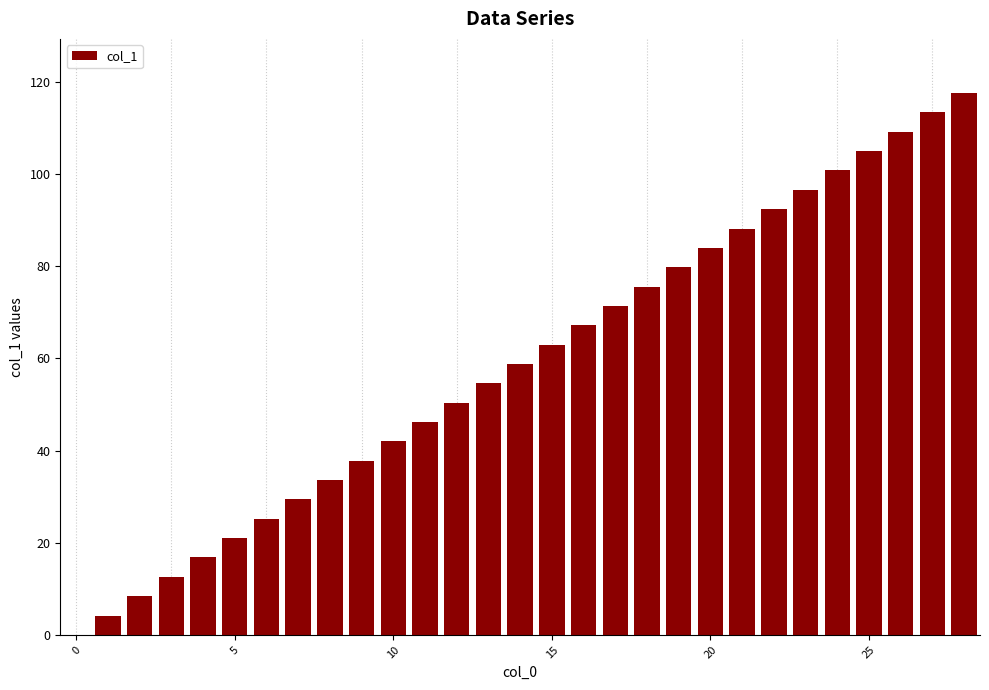

What is the sum of all values?

1705.2